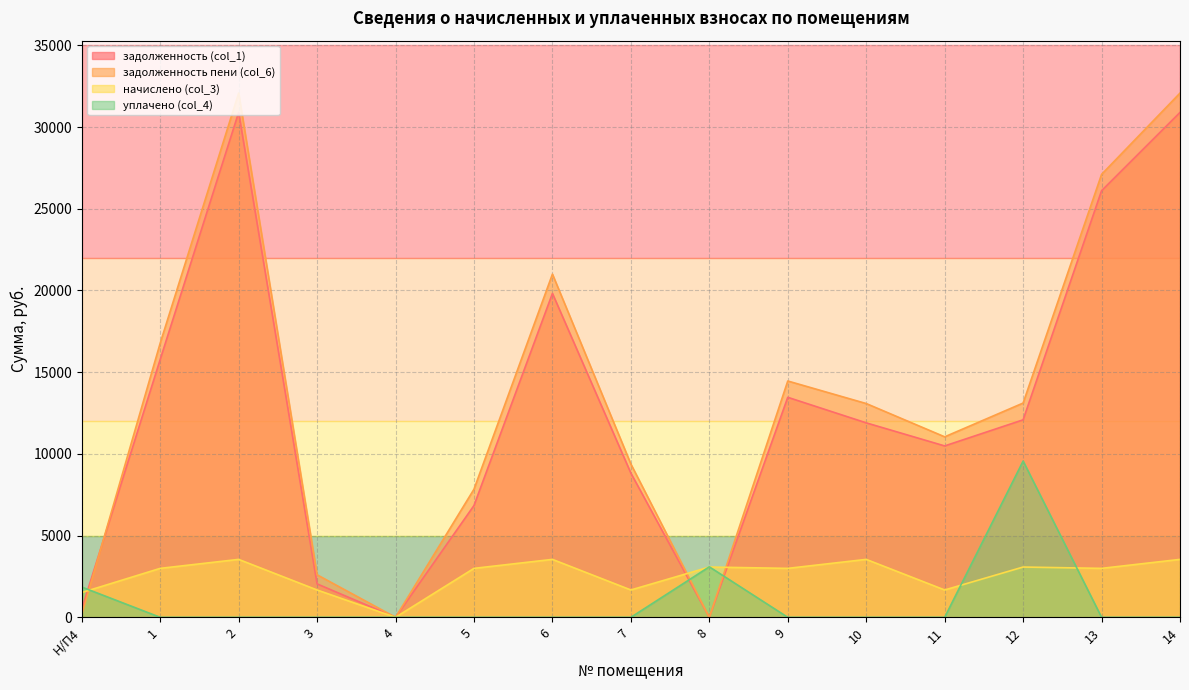

After their last crossing, which series has the higher values: уплачено (col_4) or начислено (col_3)?

начислено (col_3)